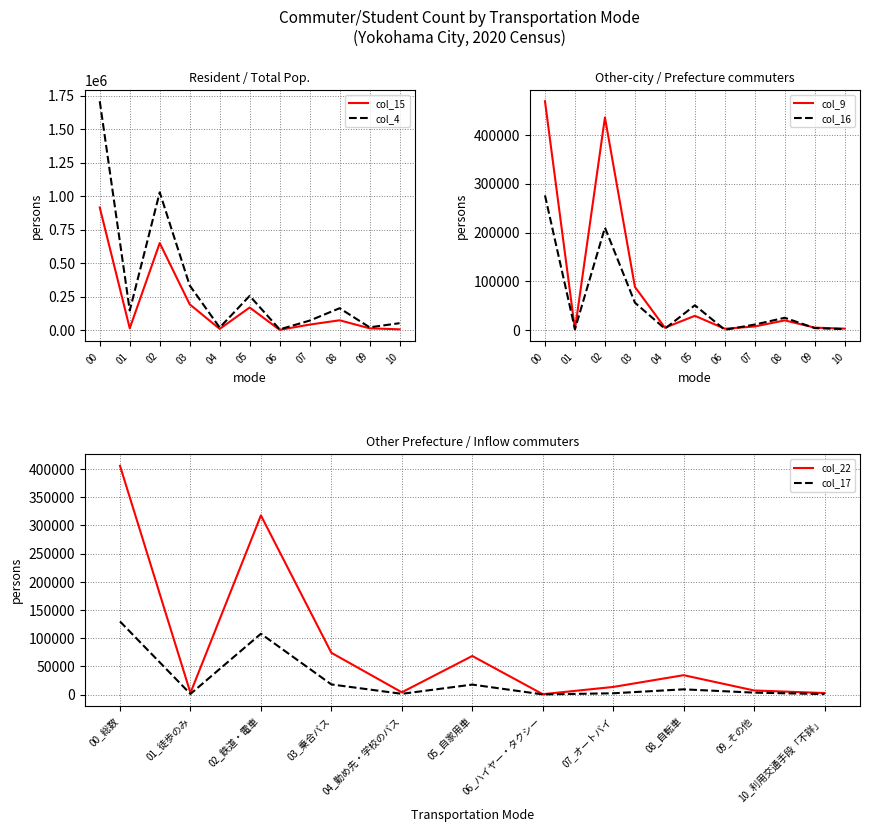

Which series has the largest range (max minus min)?

col_4